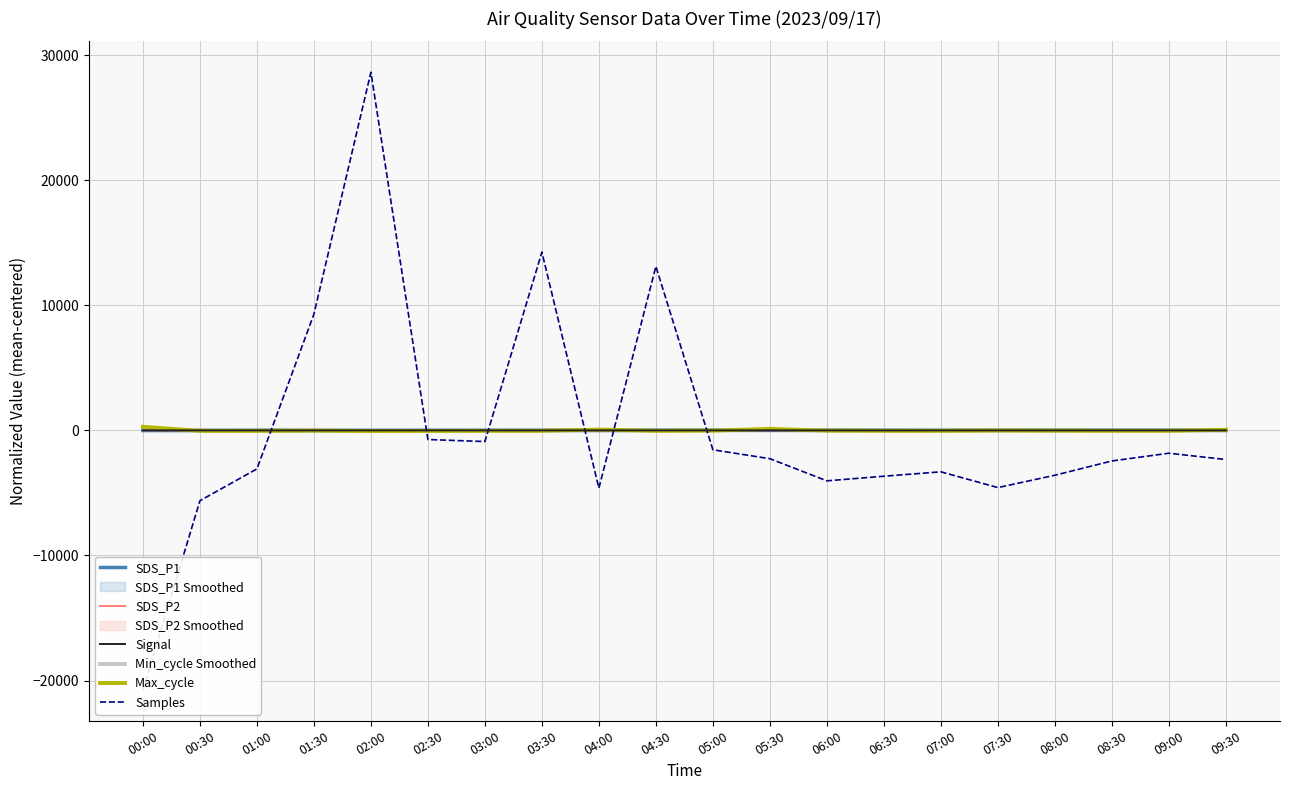

What is the difference between the maximum and second lowest values in the SDS_P2 series?

10.4